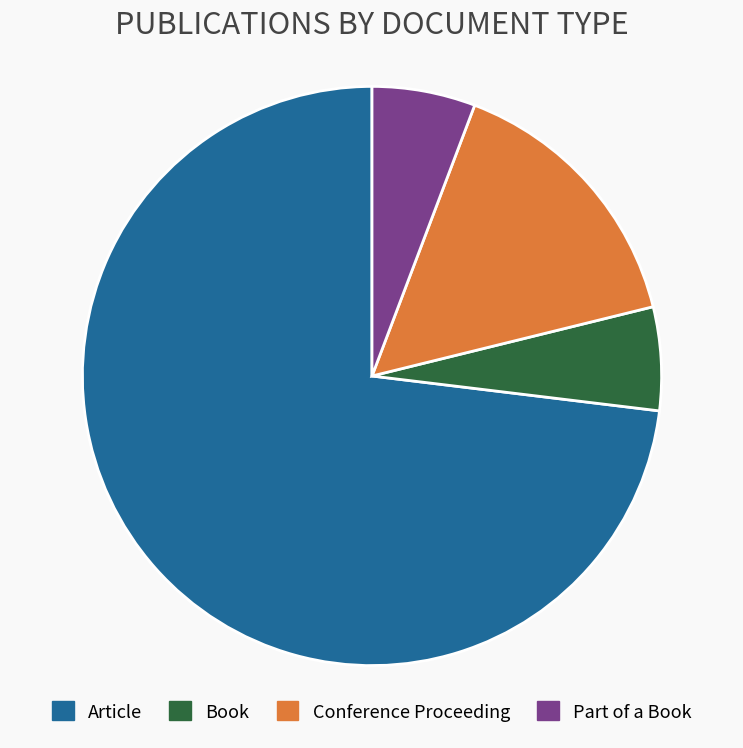

True or false: Conference Proceeding accounts for 6% of the total.

False